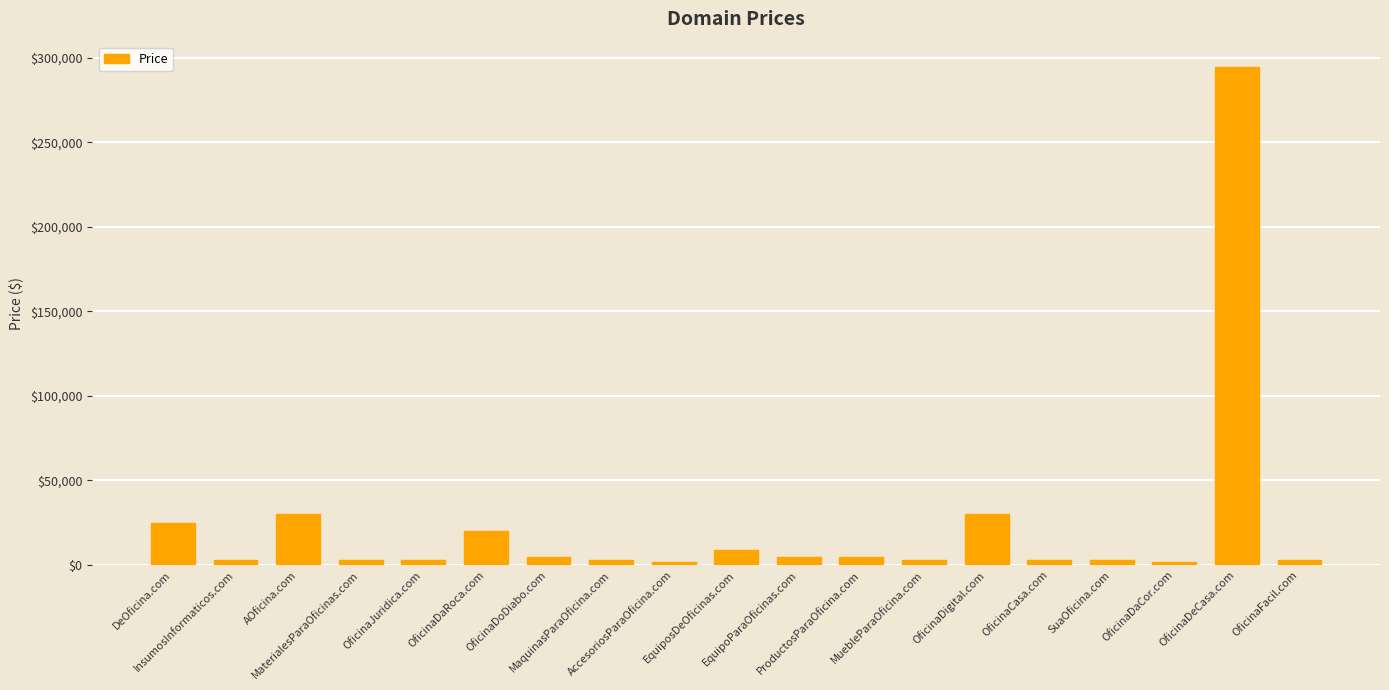

At which label does the data first exceed 2888?

DeOficina.com